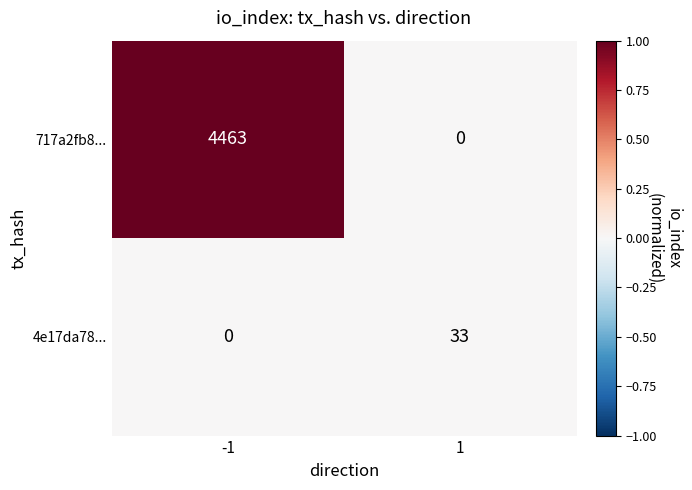

Which series has the largest total across all categories?

717a2fb8...